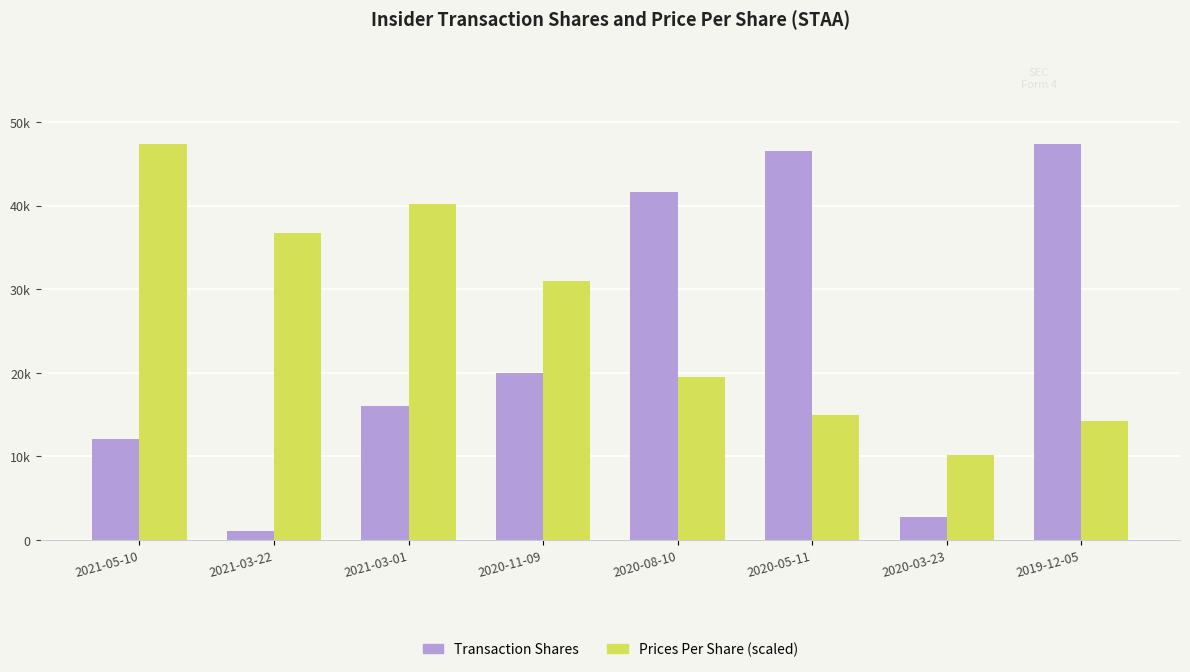

Is it true that Transaction Shares equals 41602.0 at 2020-08-10?

True